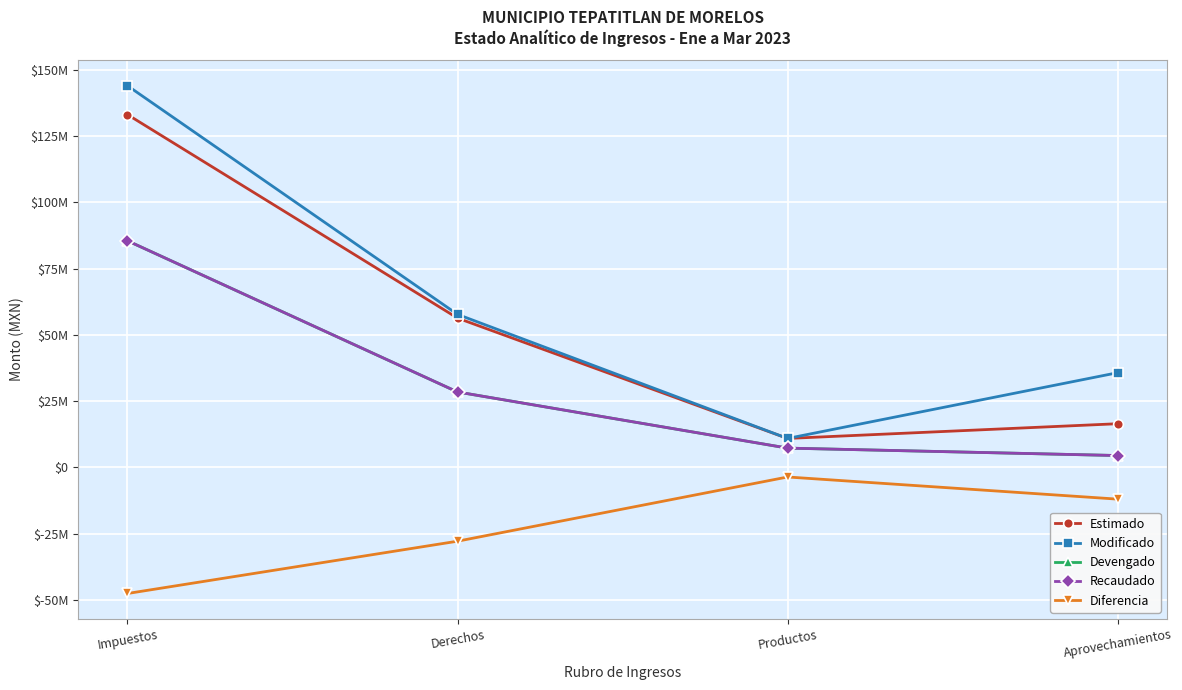

Where is Devengado nearest to the value 44986761?

Derechos